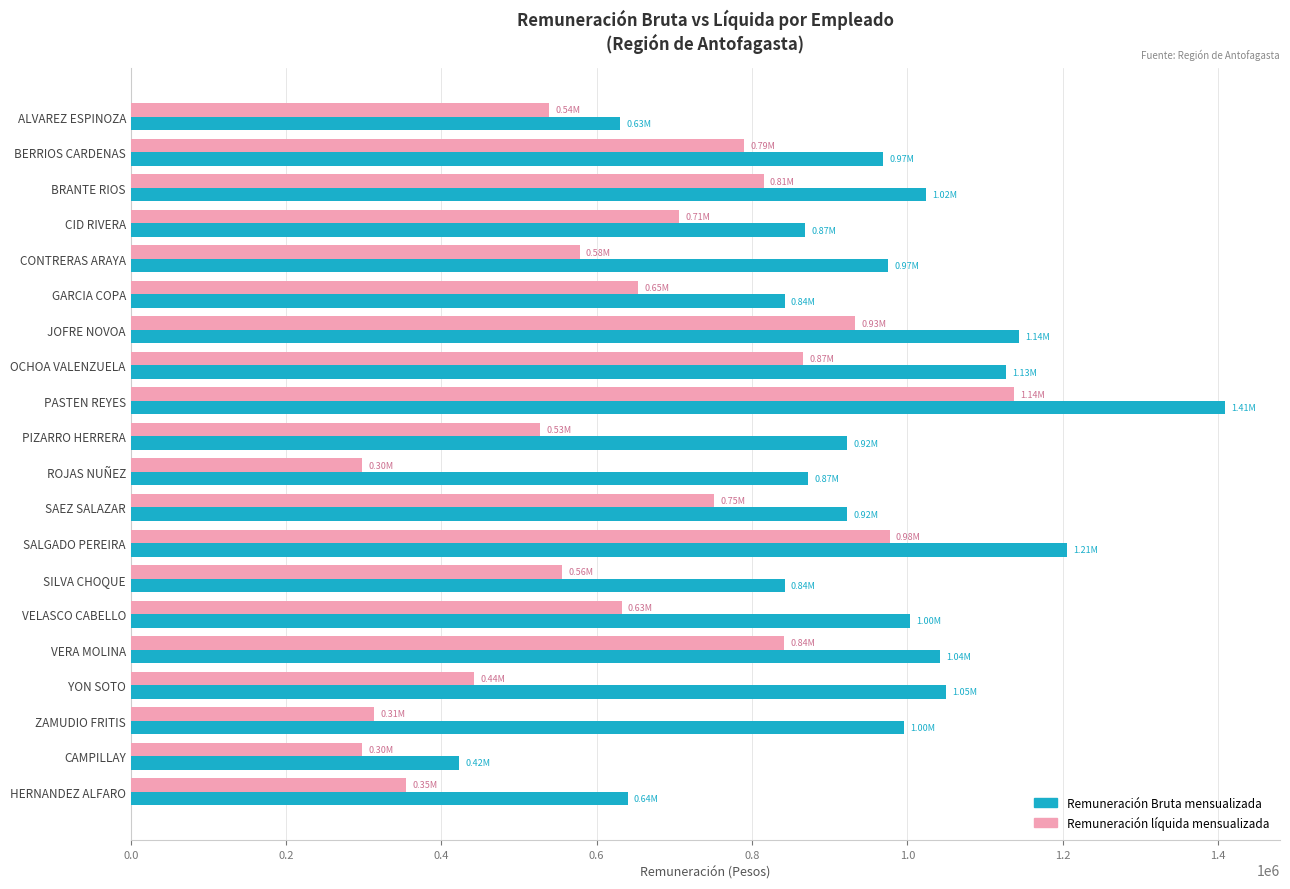

At PASTEN REYES, list the series in order from smallest to largest.

Remuneración líquida mensualizada, Remuneración Bruta mensualizada